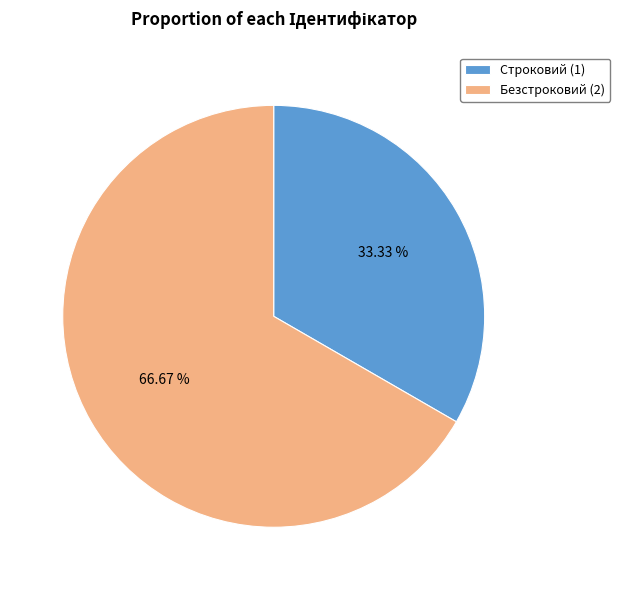

The Строковий slice represents 21% of the pie. True or false?

False